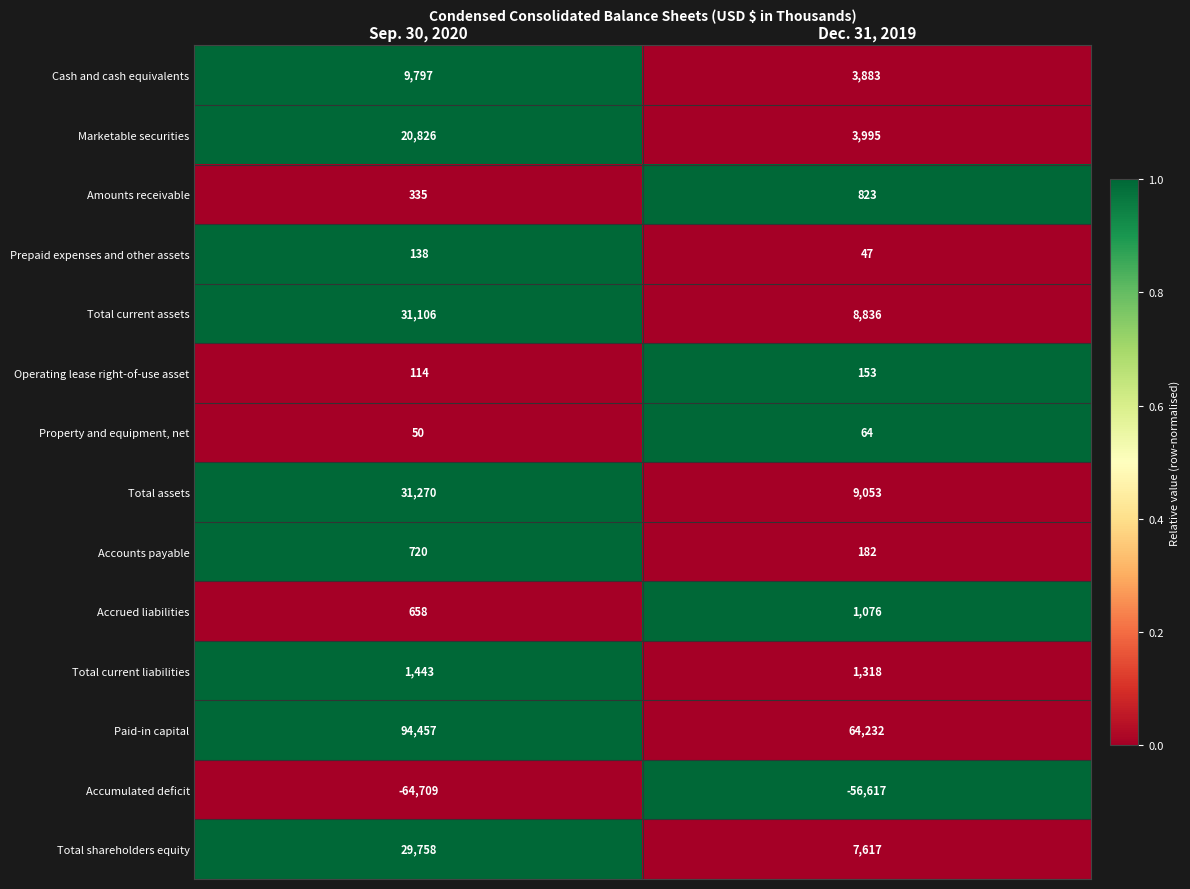

List the series in order of their peak value, highest first.

Paid-in capital, Total assets, Total current assets, Total shareholders equity, Marketable securities, Cash and cash equivalents, Total current liabilities, Accrued liabilities, Amounts receivable, Accounts payable, Operating lease right-of-use asset, Prepaid expenses and other assets, Property and equipment, net, Accumulated deficit